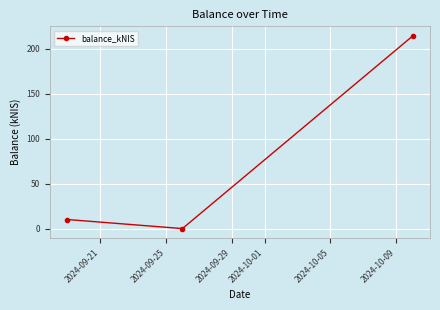

How many values are below 10?

1